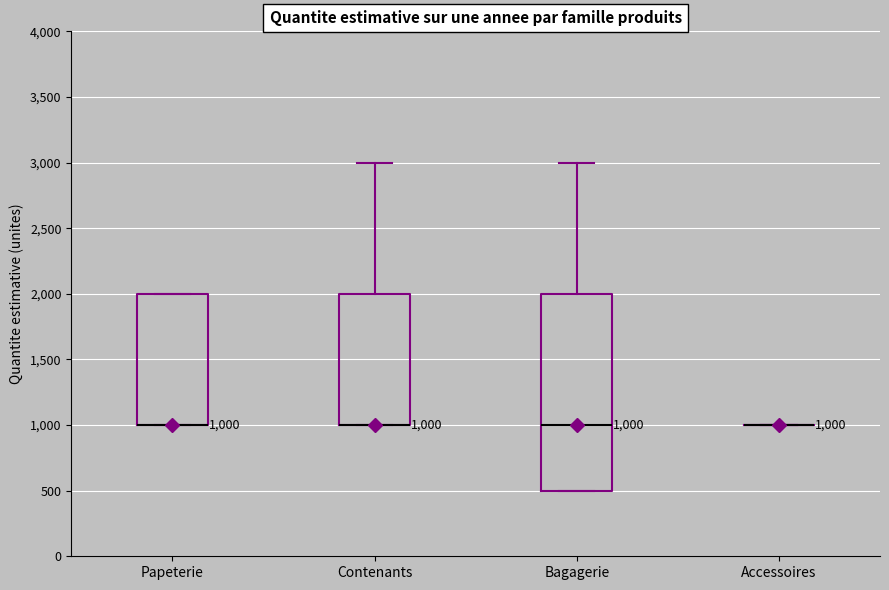

Comparing the boxes themselves (not the whiskers), which one is the tallest?

Bagagerie